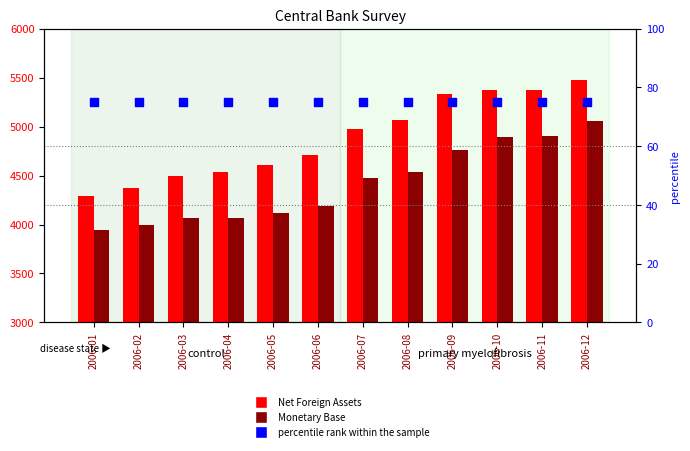

Which series has the largest total across all categories?

Net Foreign Assets